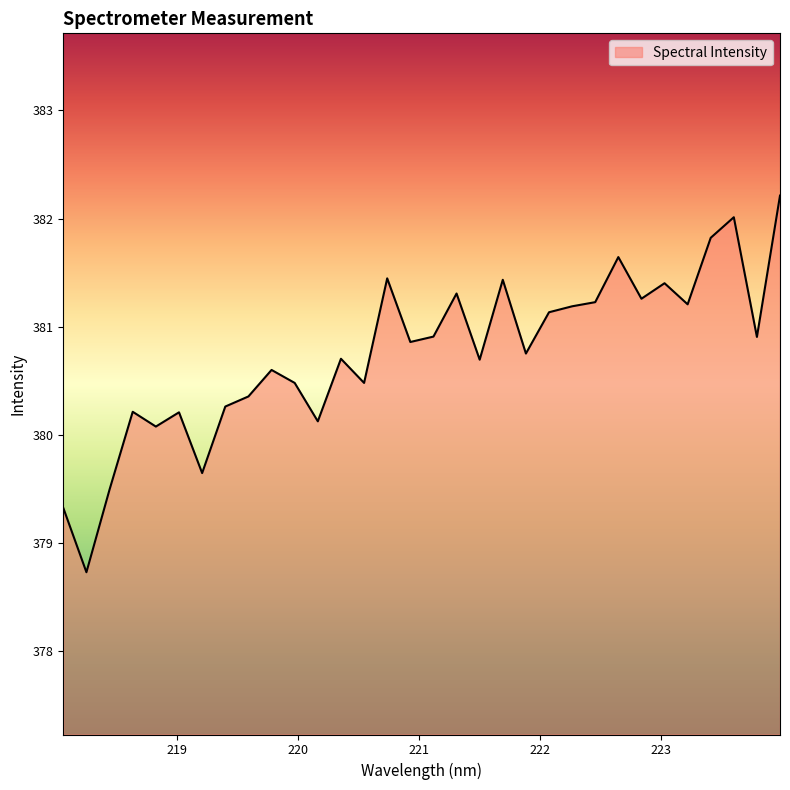

What is the smallest value displayed?

378.7